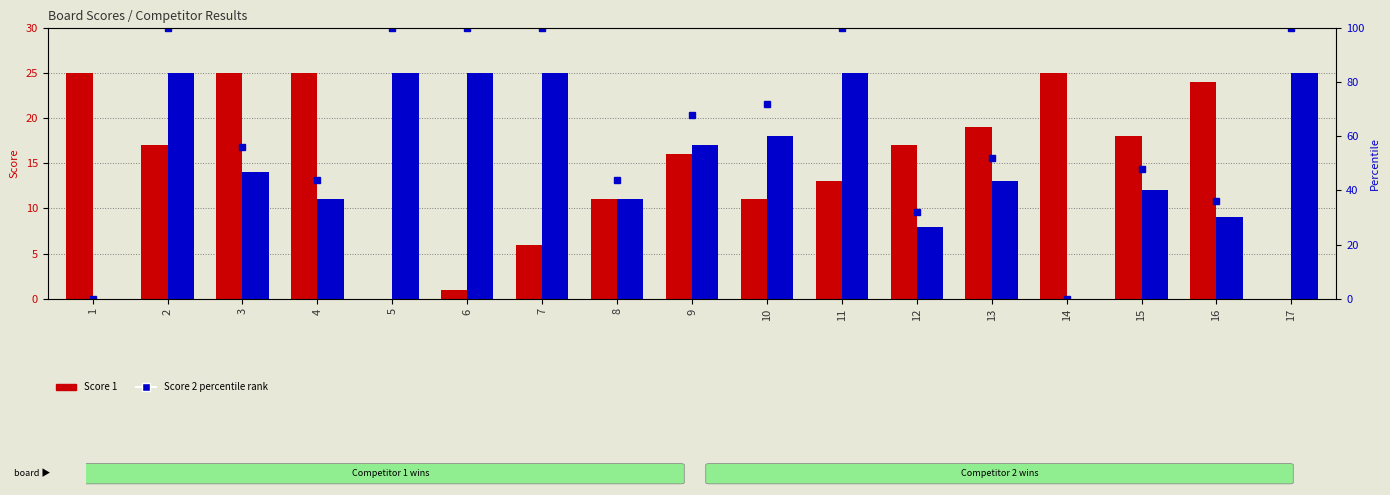

Reading right to left, list all the values displayed in this chart.

Score 1: 0.0	24.0	18.0	25.0	19.0	17.0	13.0	11.0	16.0	11.0	6.0	1.0	0.0	25.0	25.0	17.0	25.0
Score 2: 25.0	9.0	12.0	0.0	13.0	8.0	25.0	18.0	17.0	11.0	25.0	25.0	25.0	11.0	14.0	25.0	0.0
percentile rank within the sample: 100.0	36.0	48.0	0.0	52.0	32.0	100.0	72.0	68.0	44.0	100.0	100.0	100.0	44.0	56.0	100.0	0.0